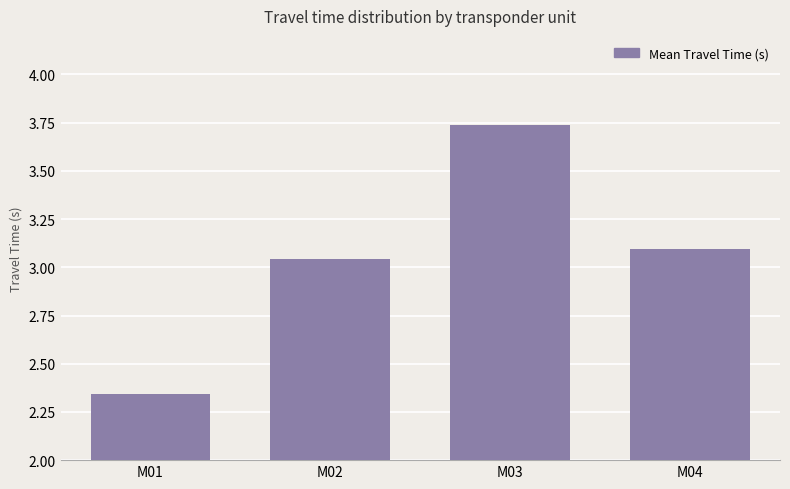

List the labels in order of value, largest first.

M03, M04, M02, M01